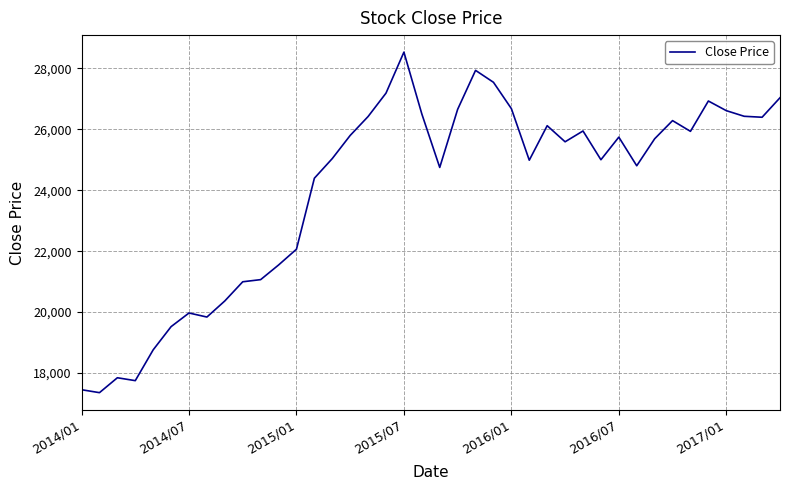

What is the minimum value shown in the chart?

17353.8